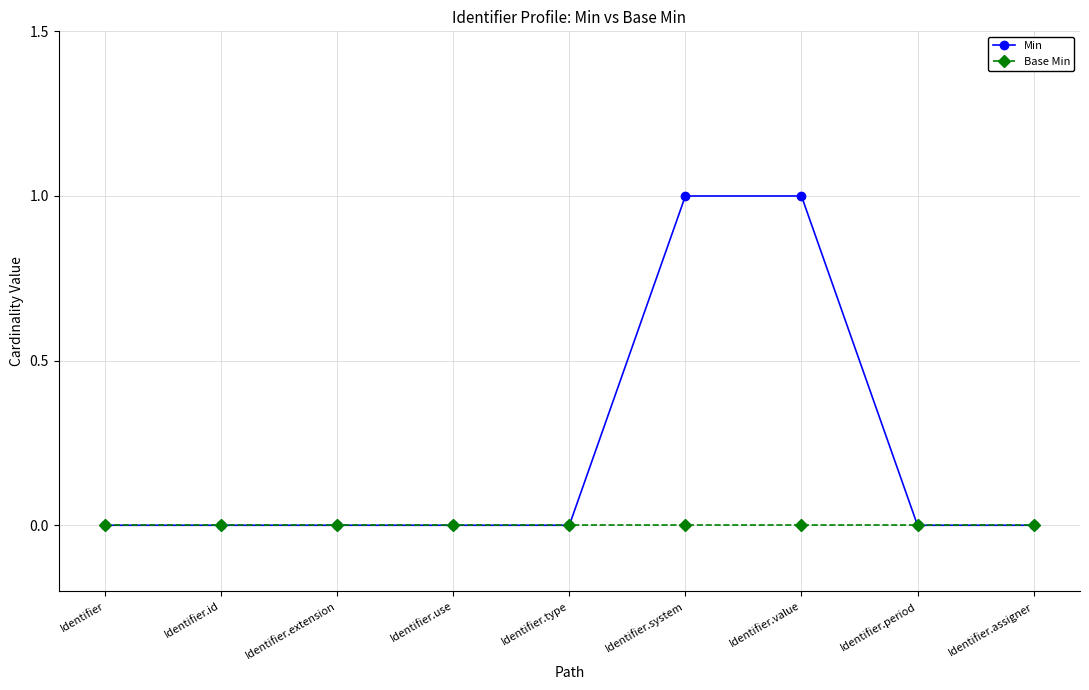

What are all the series names shown in the legend?

Min, Base Min